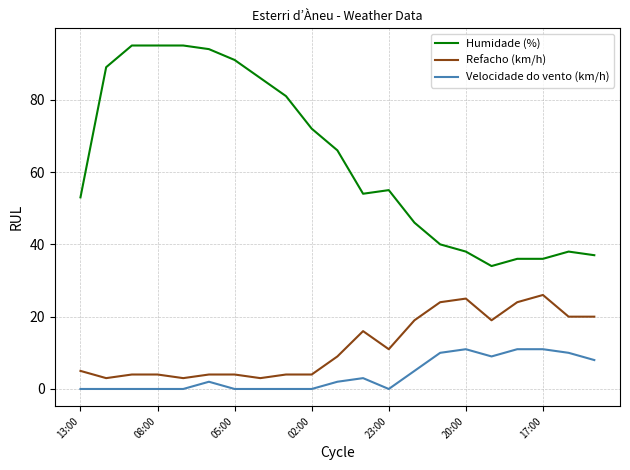

True or false: Humidade (%) and Refacho (km/h) cross at least once.

False